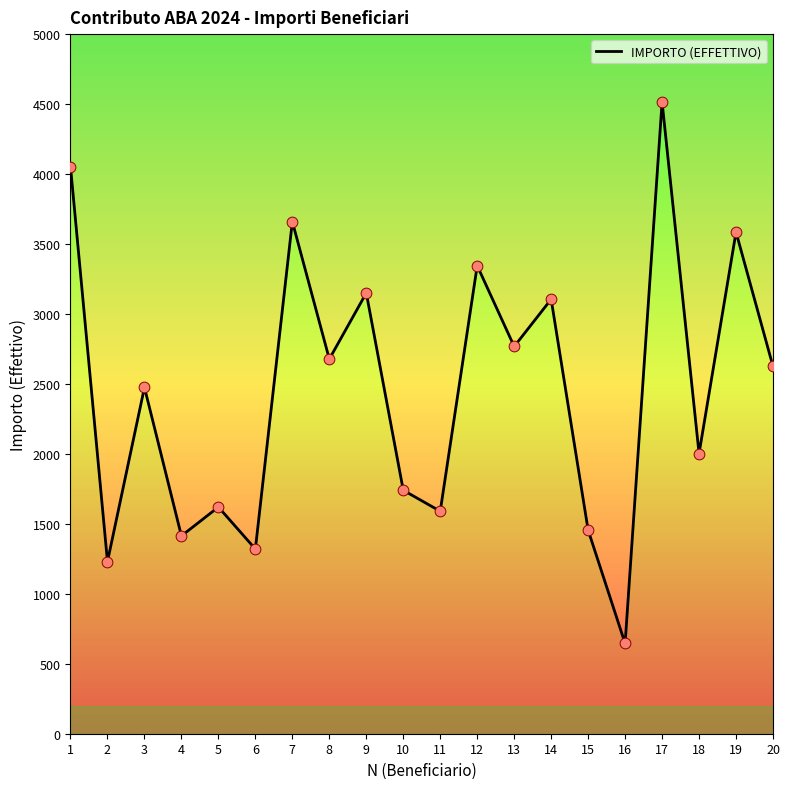

What is the change in value from 7 to 18?

-1657.5